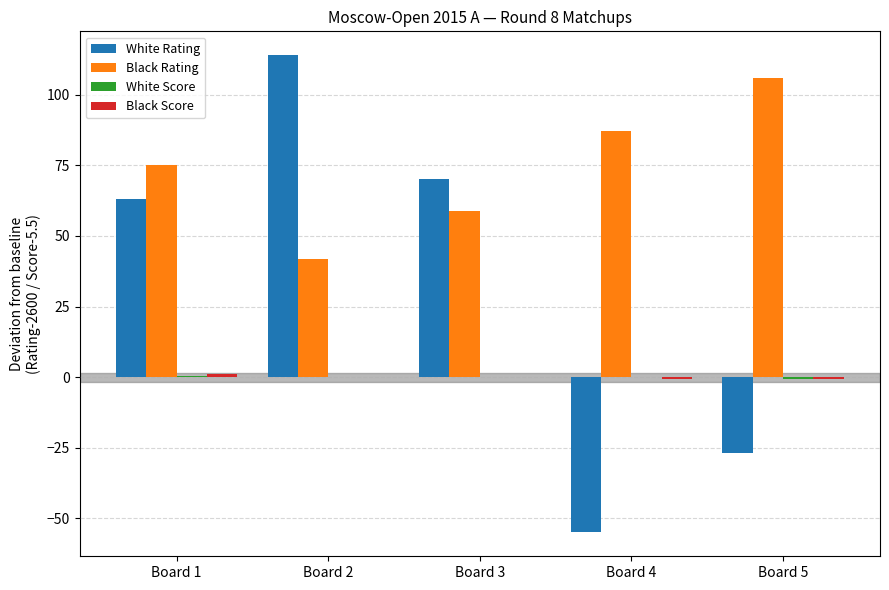

Where is White Rating nearest to the value 29?

Board 1